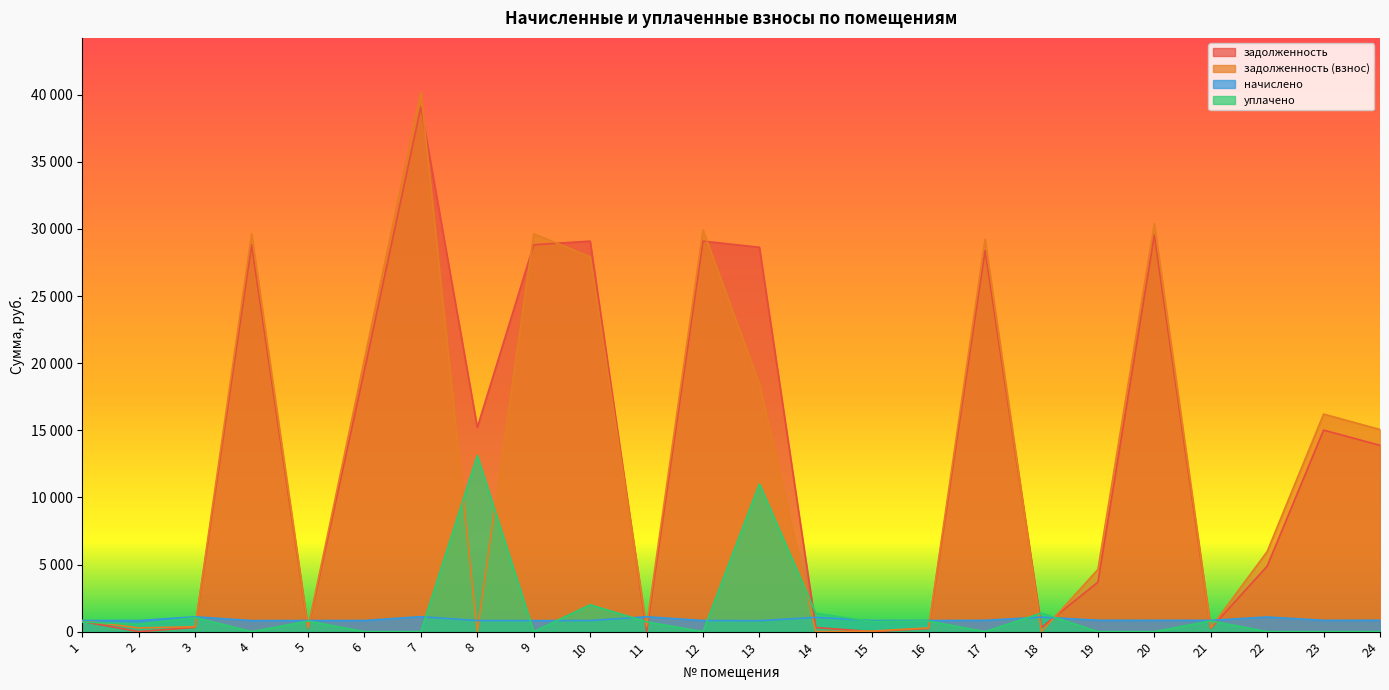

At which label does задолженность first exceed 13879?

4